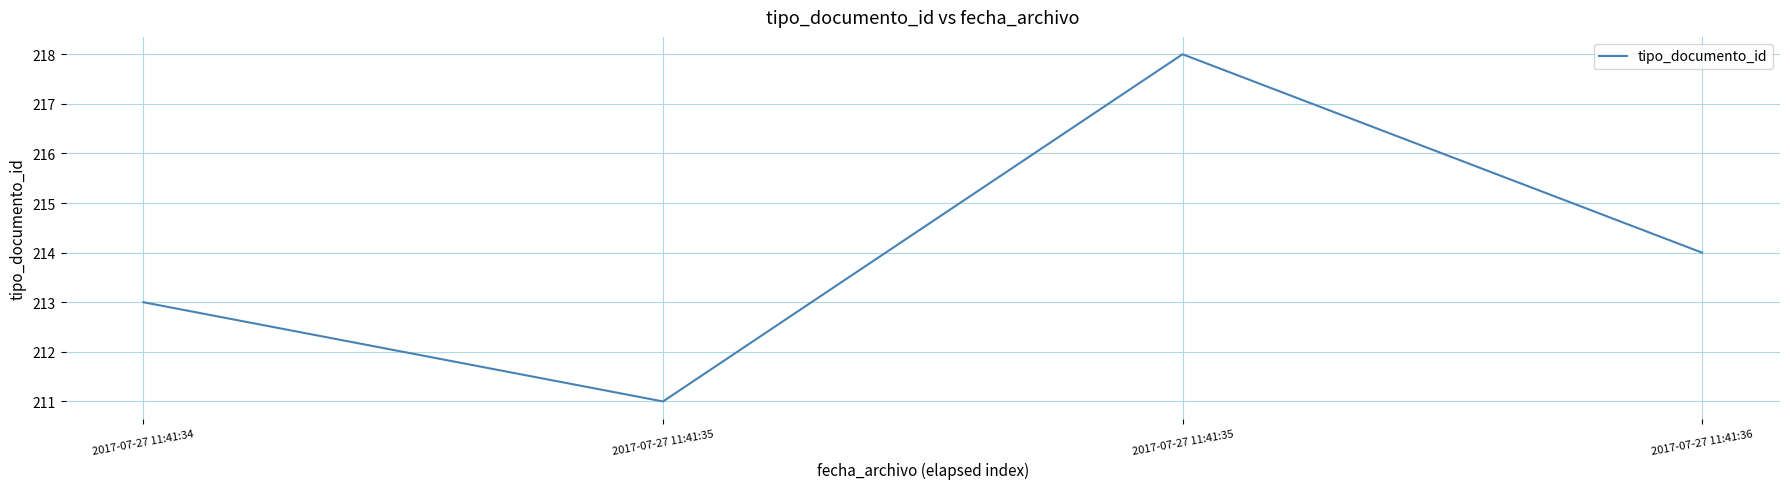

How many lines are shown in the chart?

1